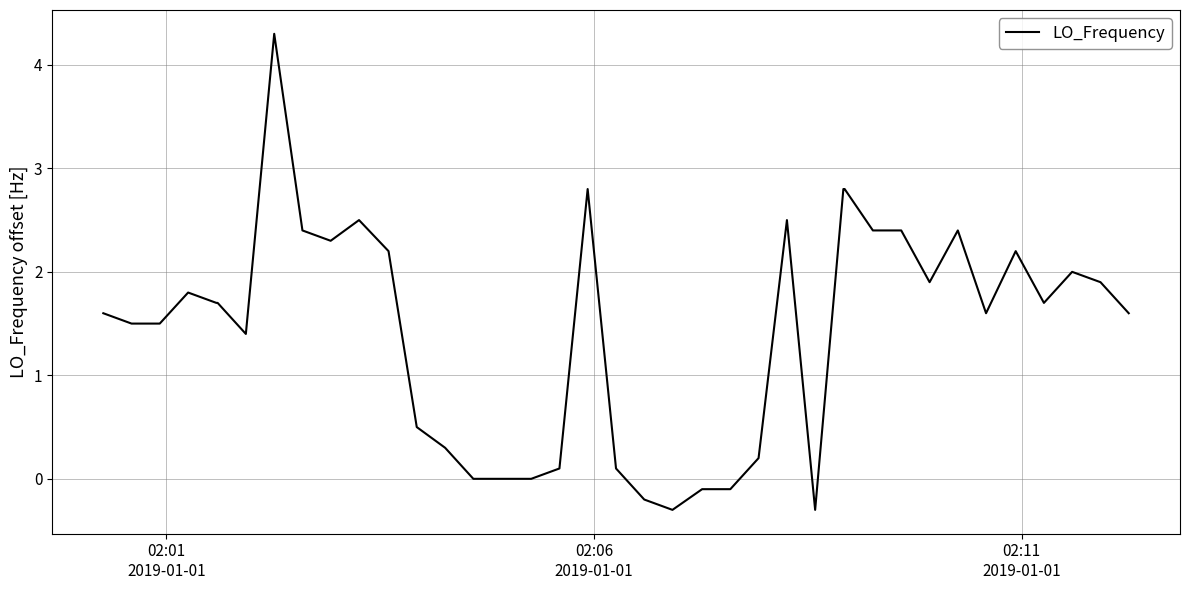

What is the minimum value shown in the chart?

-0.3